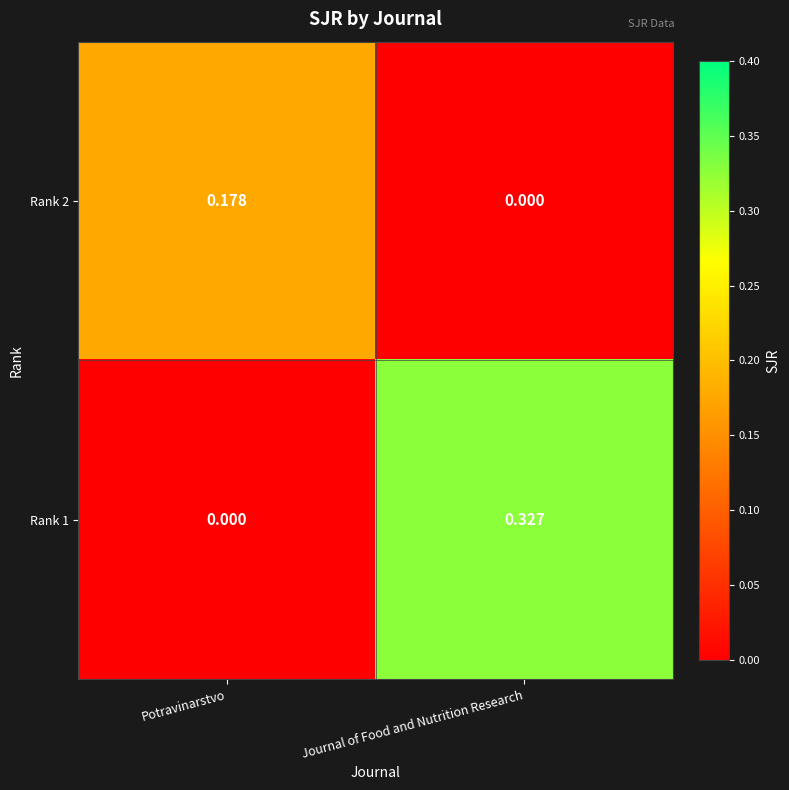

Is the value of Rank 2 at Potravinarstvo greater than the value of Rank 1 at Journal of Food and Nutrition Research?

No